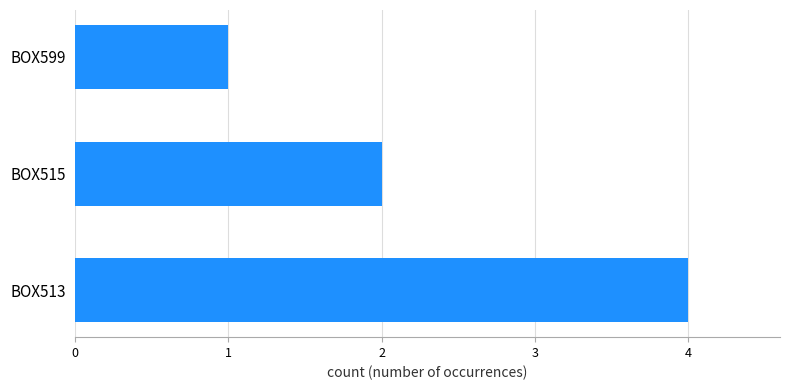

Which has a higher value, BOX599 or BOX513?

BOX513